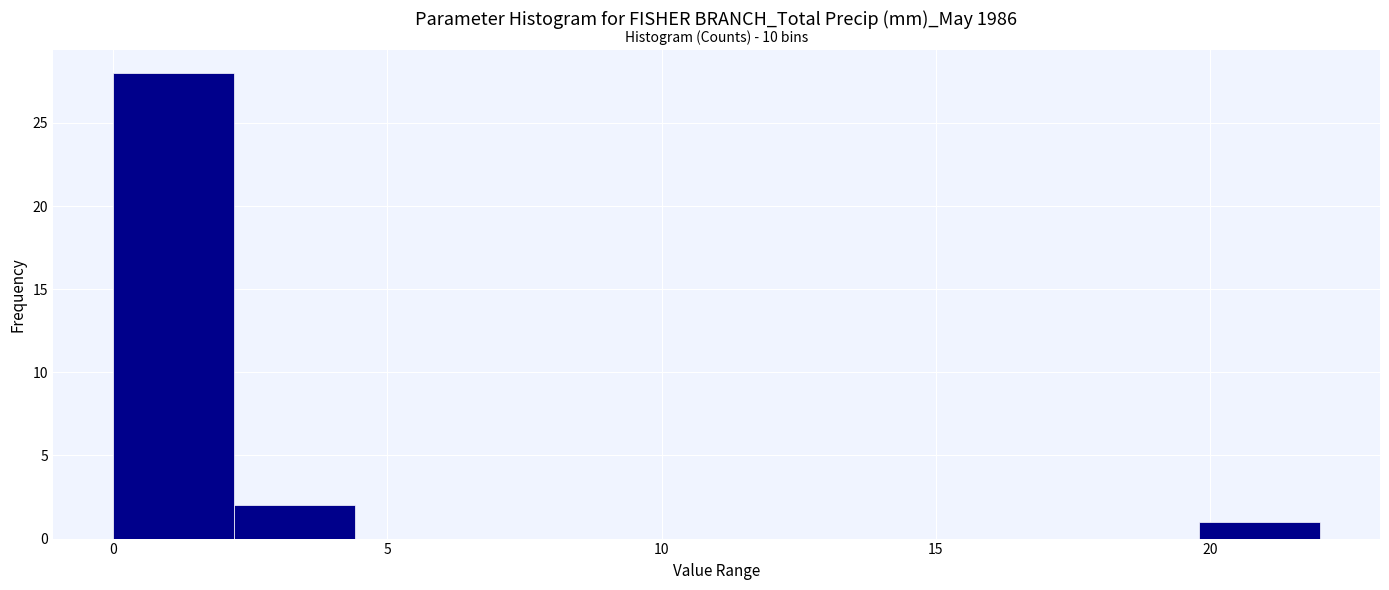

Which range on the x-axis has the tallest bar?

0.0 to 2.2